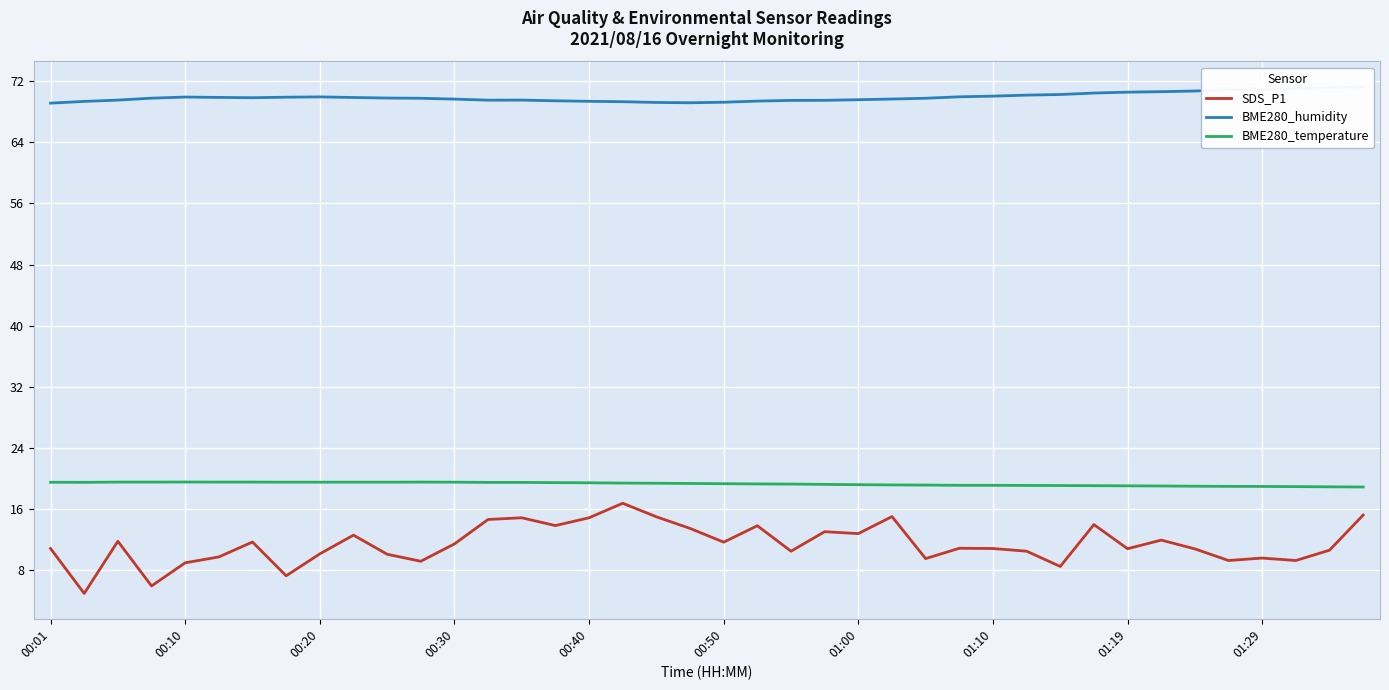

At how many categories does at least one series exceed 39?

40